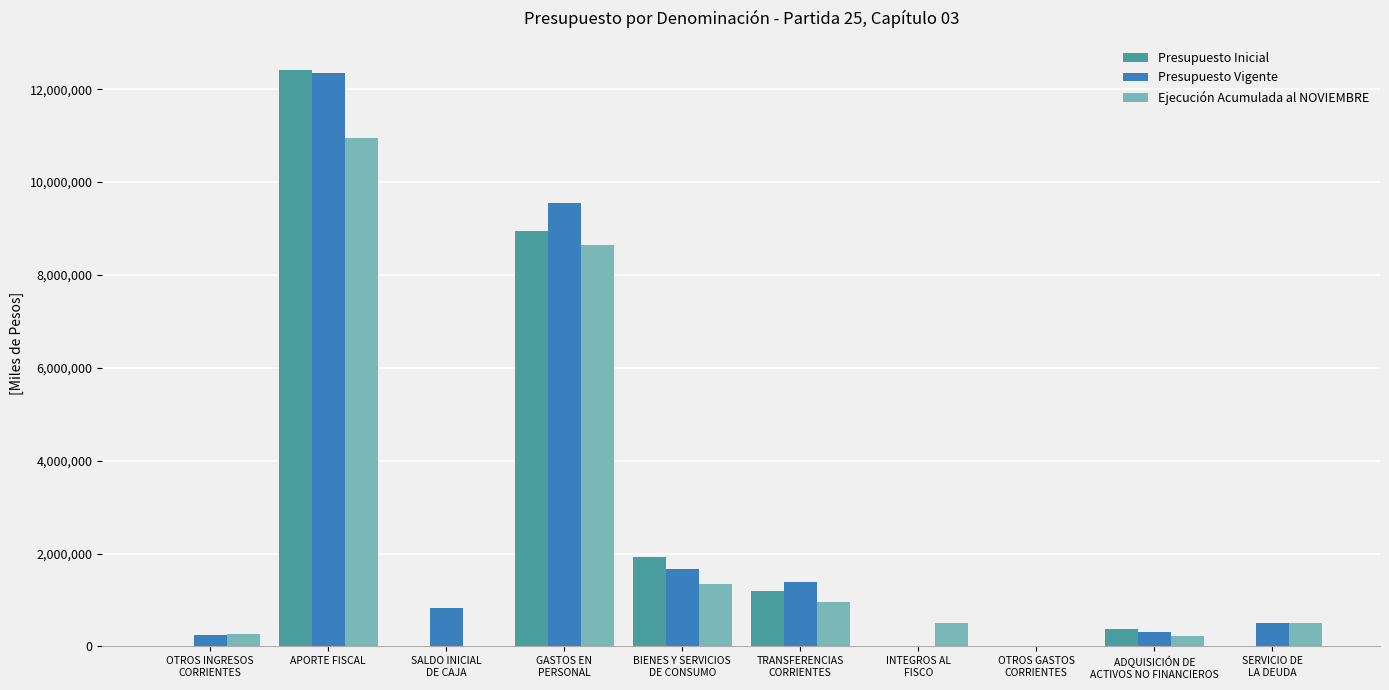

What is the sum of the Presupuesto Vigente values at INTEGROS AL
FISCO and APORTE FISCAL?

12342428